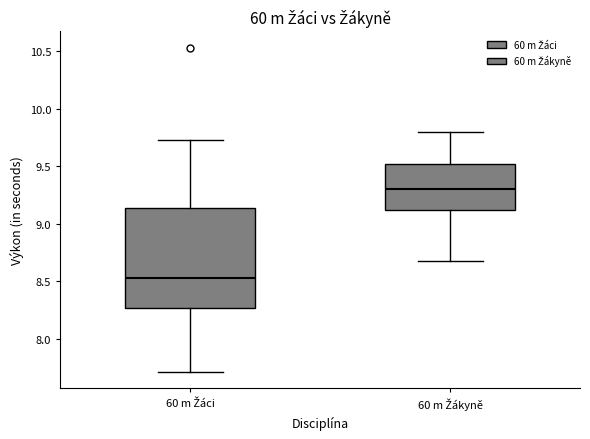

Reading left to right, transcribe this box plot: for each box, give where its median line is, the range the box spans, and where its two whiskers end, as read against the y-axis. The values are not printed on the chart, so give them approximately, as read against the axis.

60 m Žáci: median 8.55, box 8.25 to 9.15, whiskers 7.70 to 9.75
60 m Žákyně: median 9.30, box 9.10 to 9.50, whiskers 8.70 to 9.80